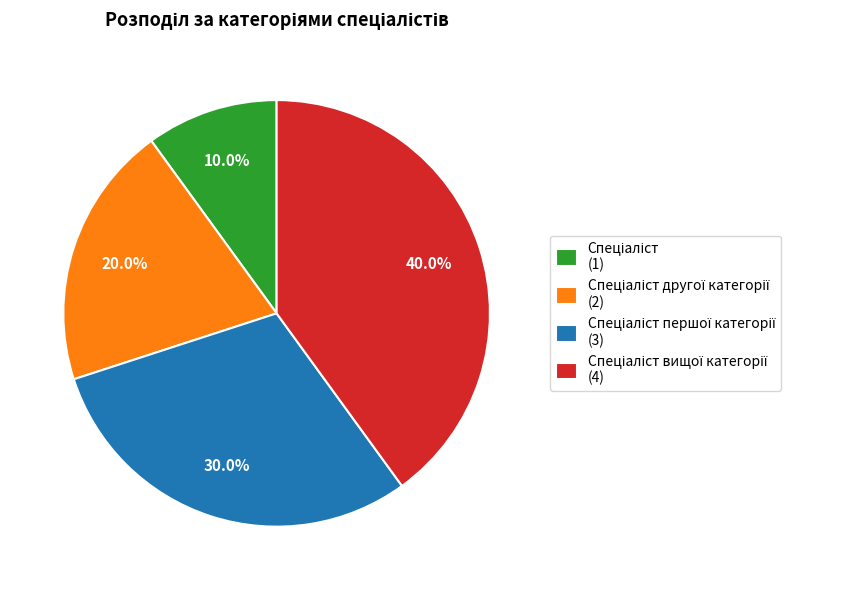

To the nearest percent, what is the average slice percentage?

25%